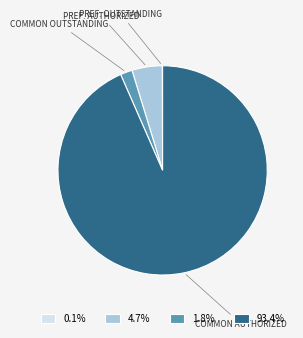

Approximately how many times larger is the value at 93.4% compared to 1.8%?

50.7